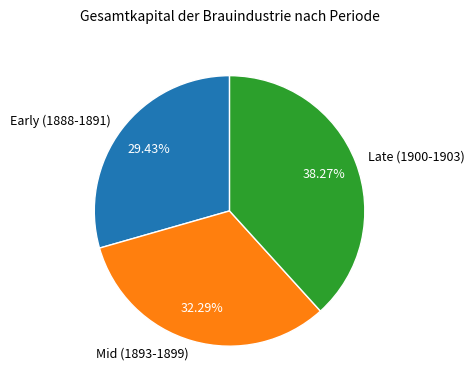

Rank the categories by value from lowest to highest.

Early (1888-1891), Mid (1893-1899), Late (1900-1903)